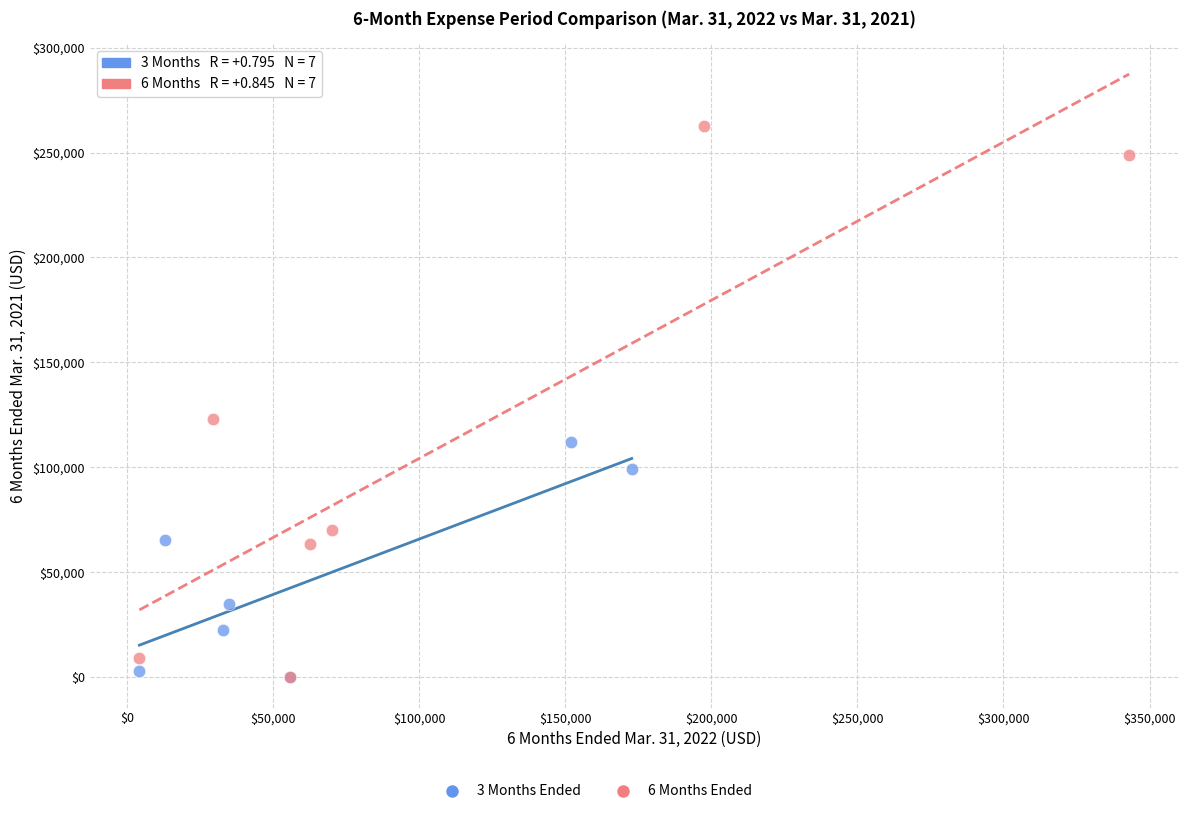

Which series contains the highest Y value?

6 Months Ended